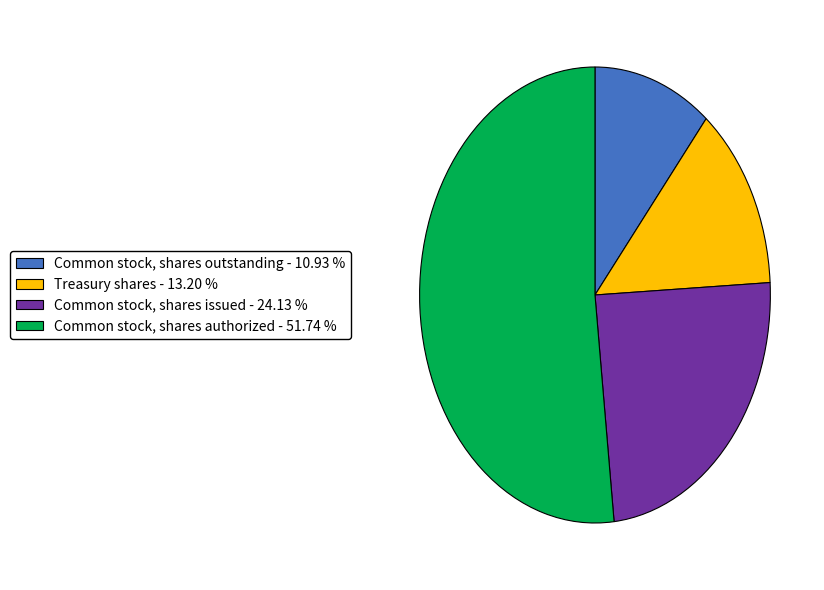

Between Common stock, shares issued - 24.13 % and Common stock, shares authorized - 51.74 %, which is larger?

Common stock, shares authorized - 51.74 %